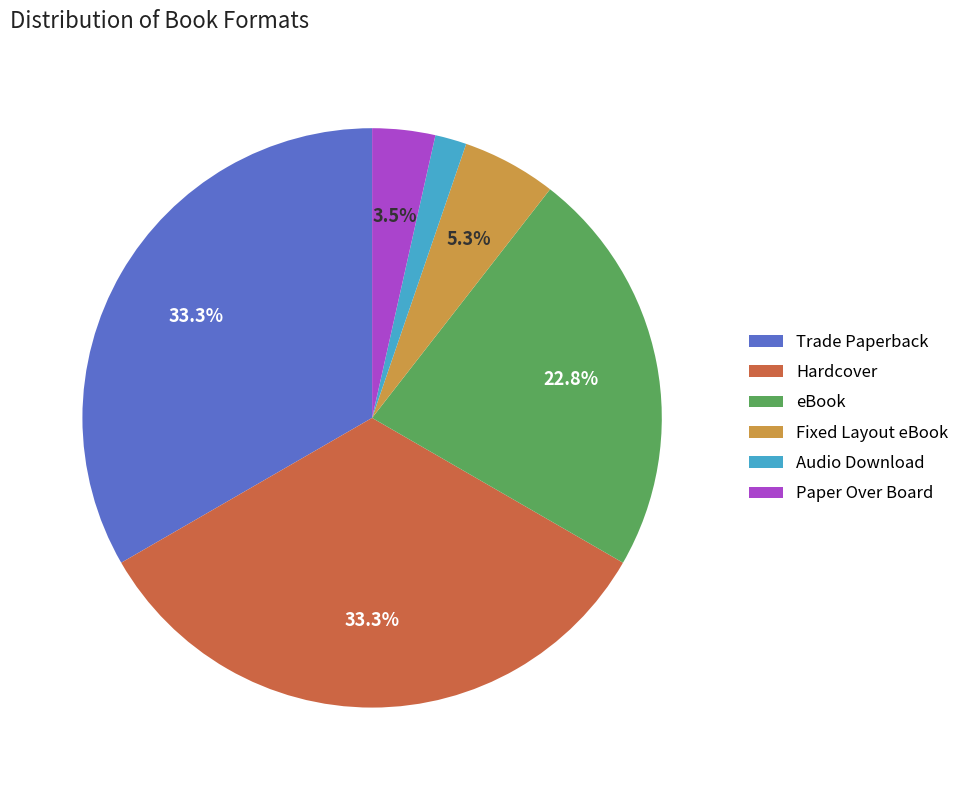

Do eBook and Hardcover together represent more than half of the pie?

Yes